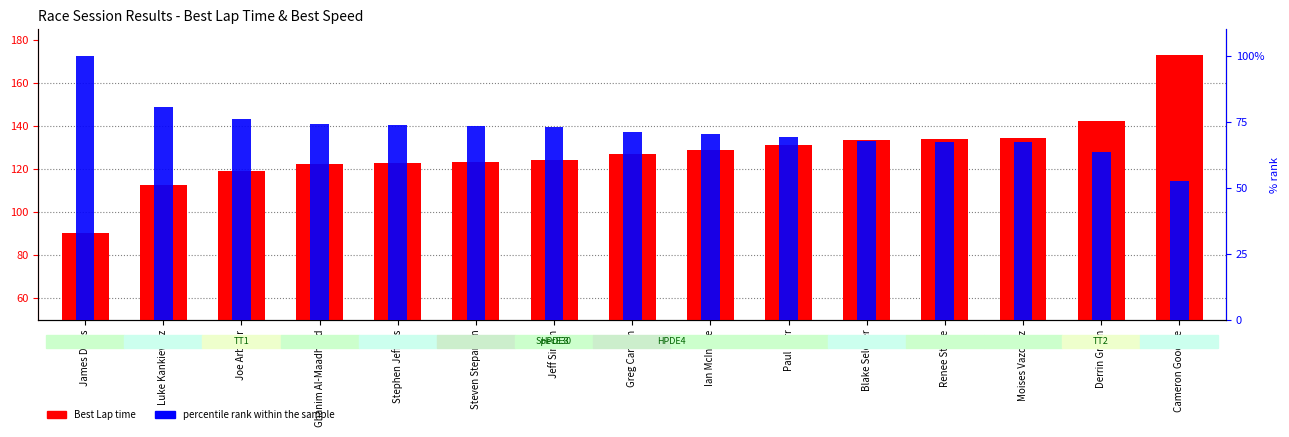

Which series has the widest spread of values?

Best Lap time